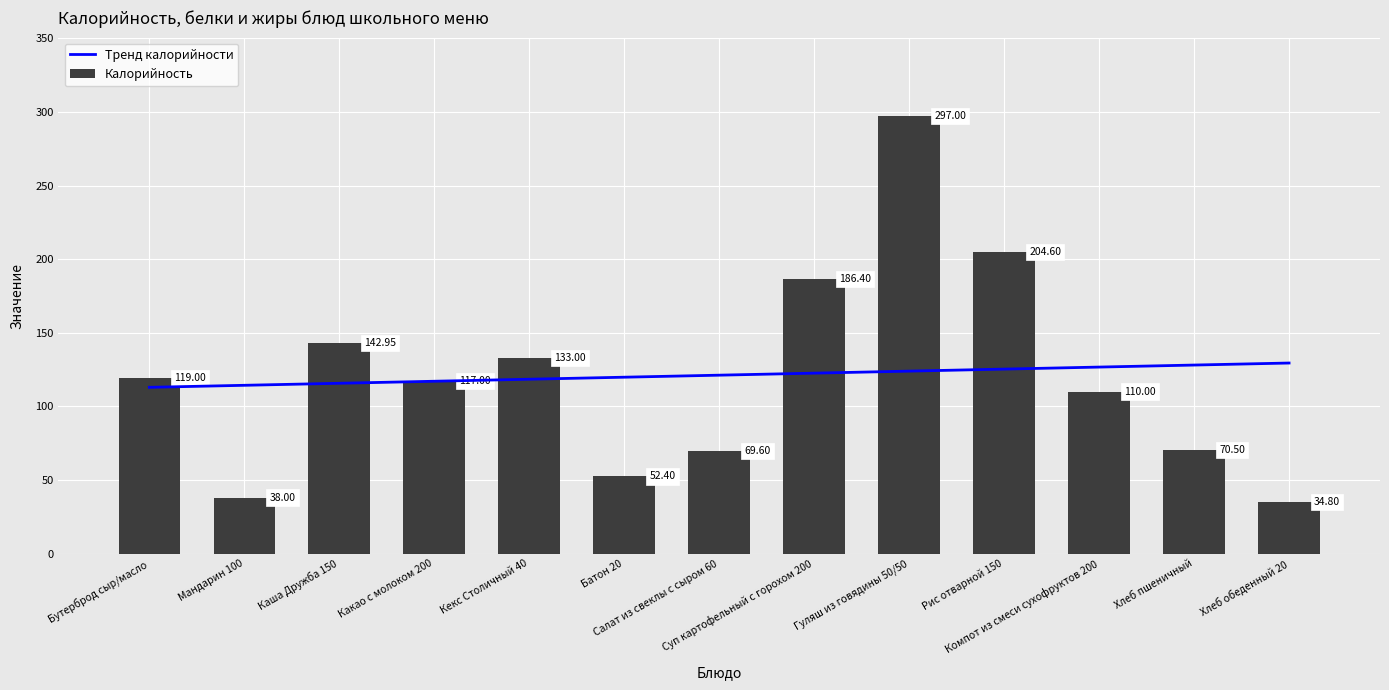

How many values in the Калорийность series are below 117?

6